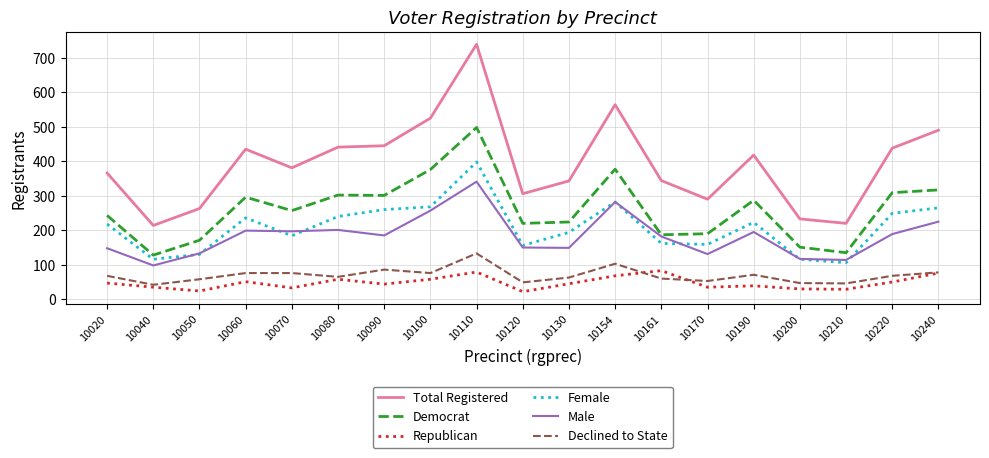

What is the minimum value for Democrat?

128